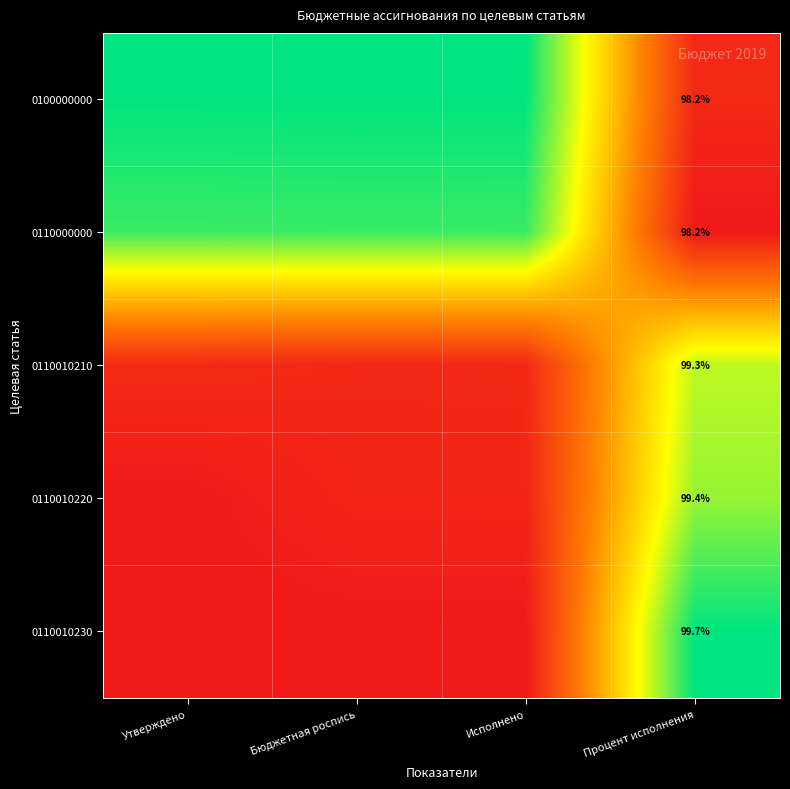

Between Бюджетная роспись and Исполнено, which is larger?

Бюджетная роспись